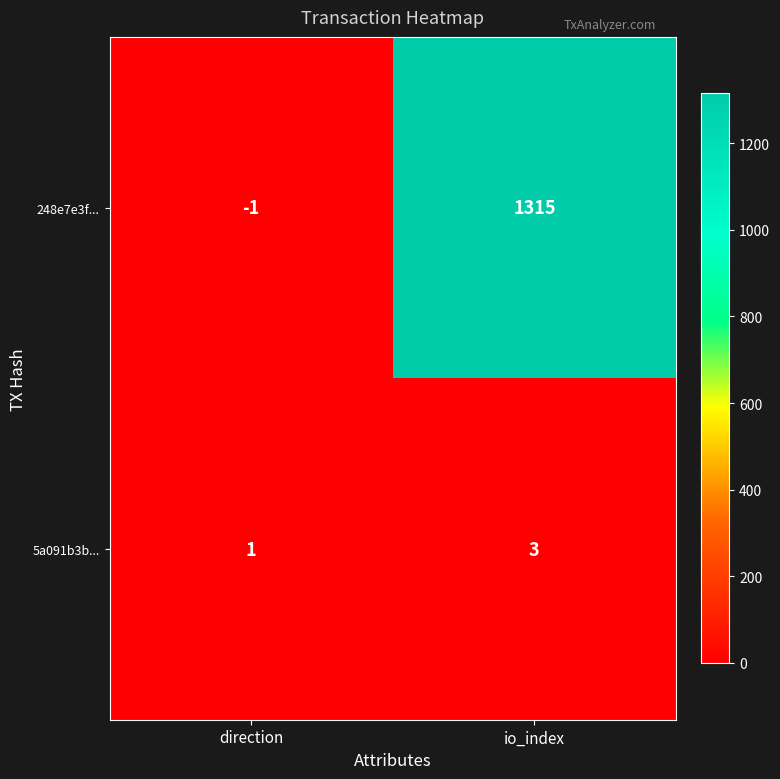

Reading left to right, what are all the values shown in this chart?

248e7e3f...: -1	1315
5a091b3b...: 1	3